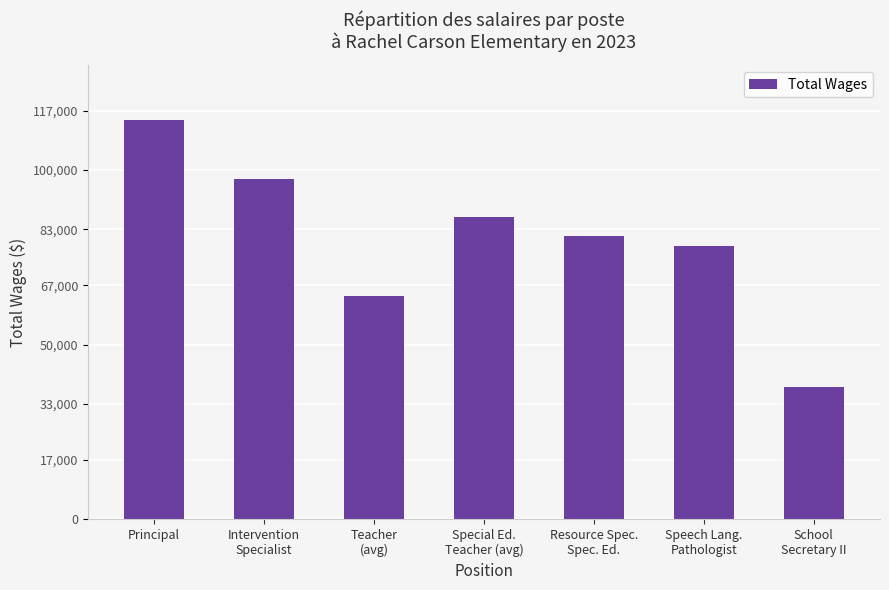

Rank the categories by value from highest to lowest.

Principal, Intervention
Specialist, Special Ed.
Teacher (avg), Resource Spec.
Spec. Ed., Speech Lang.
Pathologist, Teacher
(avg), School
Secretary II